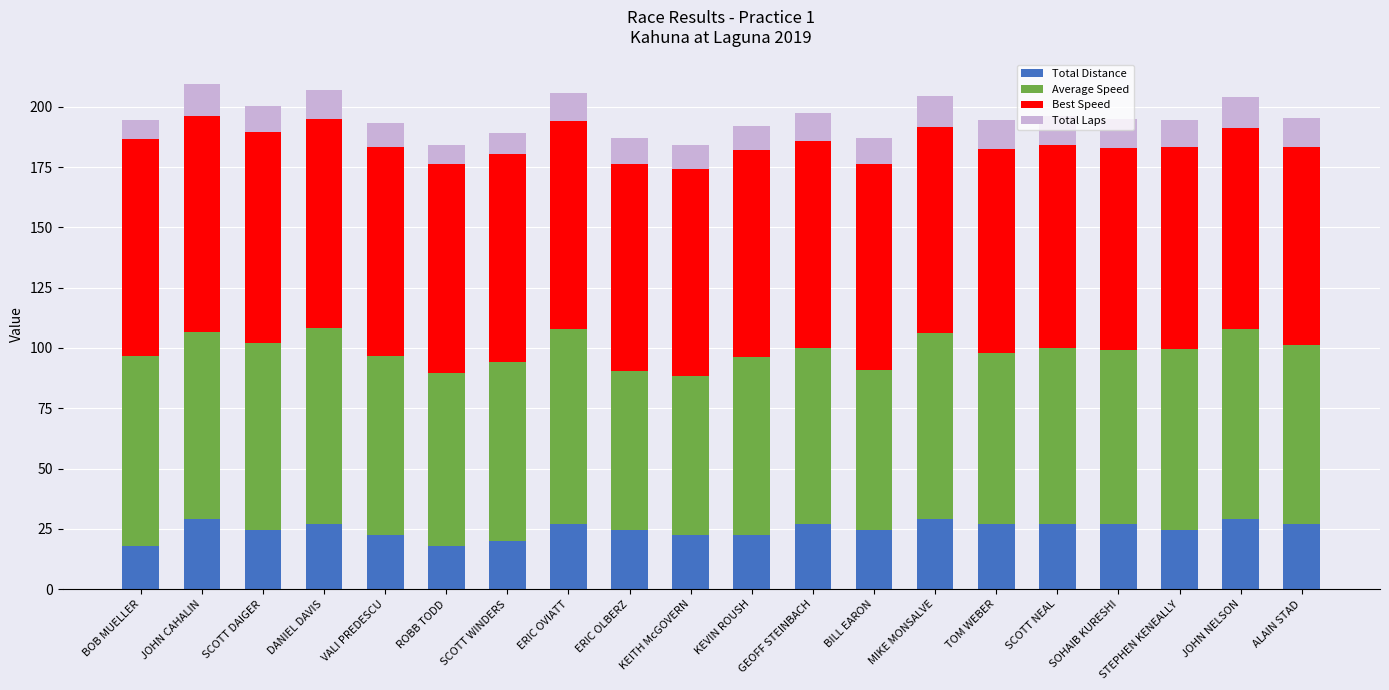

What is the difference between the maximum and minimum values in the Total Distance series?

11.2